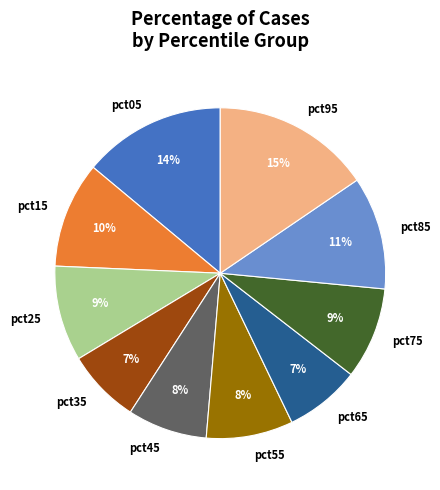

To the nearest percent, what is the average slice percentage?

10%